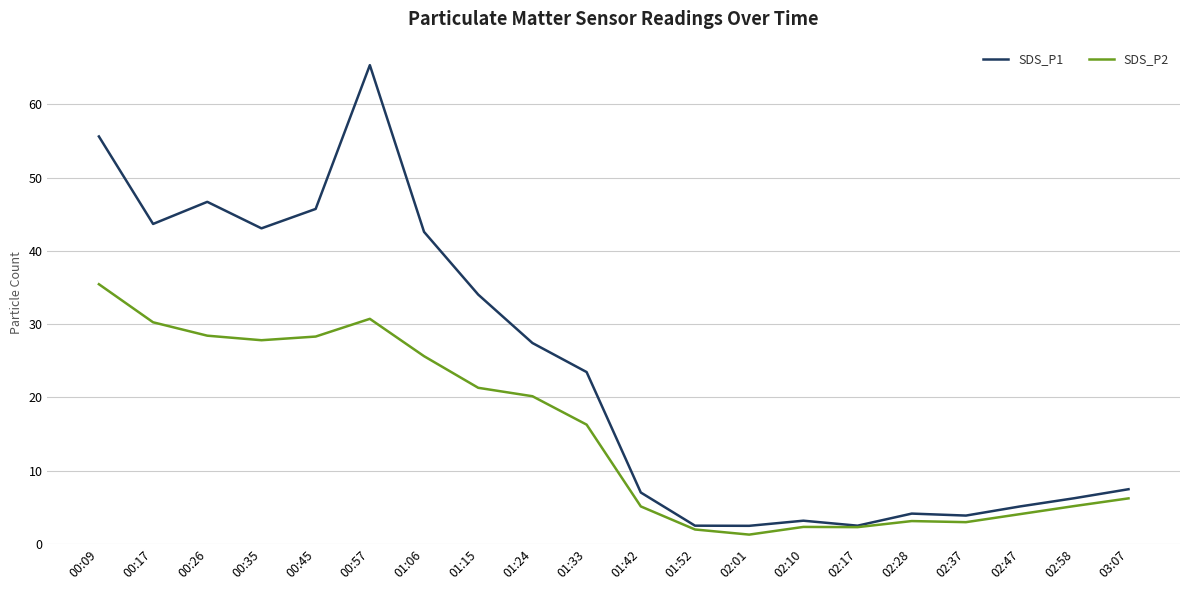

What is the difference between the maximum and minimum values in the SDS_P2 series?

34.2